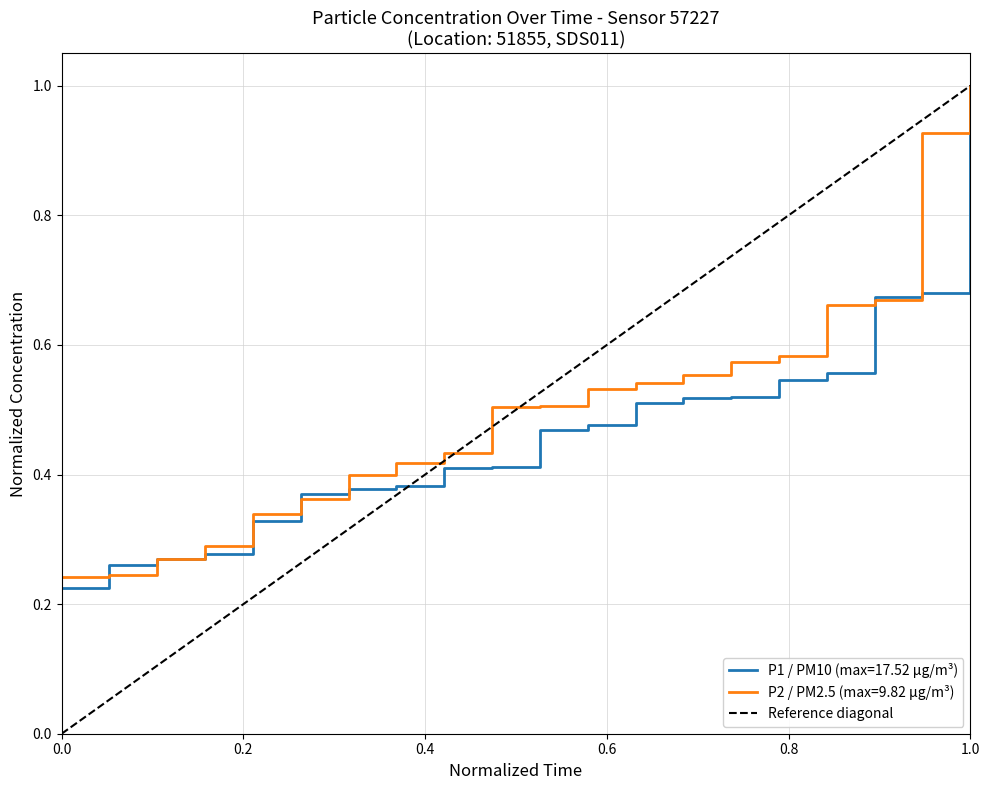

Is this an area chart (filled region under the line)?

No